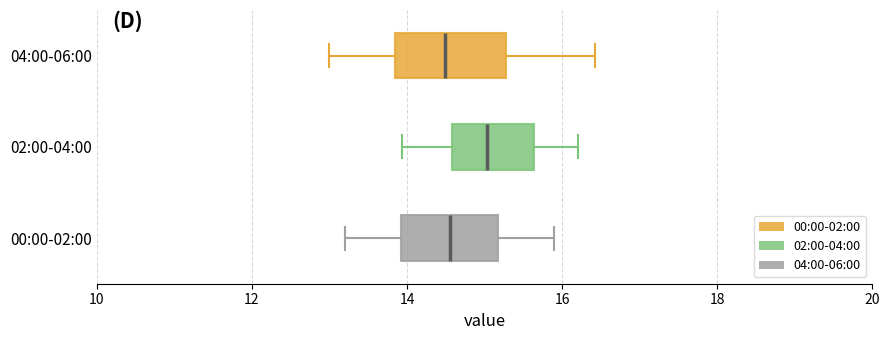

Reading bottom to top, read every box against the x-axis: the position of its median line, the range the box covers, and the ends of its whiskers. The values are not printed on the chart, so give them approximately, as read against the axis.

00:00-02:00: median 14.6, box 14.0 to 15.2, whiskers 13.2 to 16.0
02:00-04:00: median 15.0, box 14.6 to 15.6, whiskers 14.0 to 16.2
04:00-06:00: median 14.4, box 13.8 to 15.2, whiskers 13.0 to 16.4